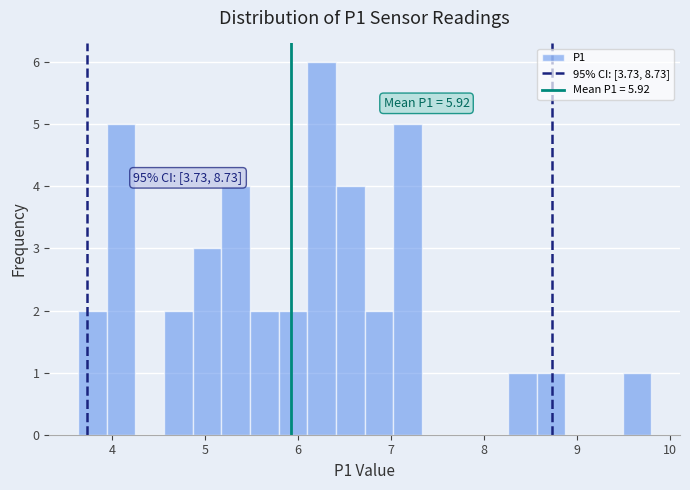

Read against the x-axis, roughly where is the centre of the tallest bar?

6.3